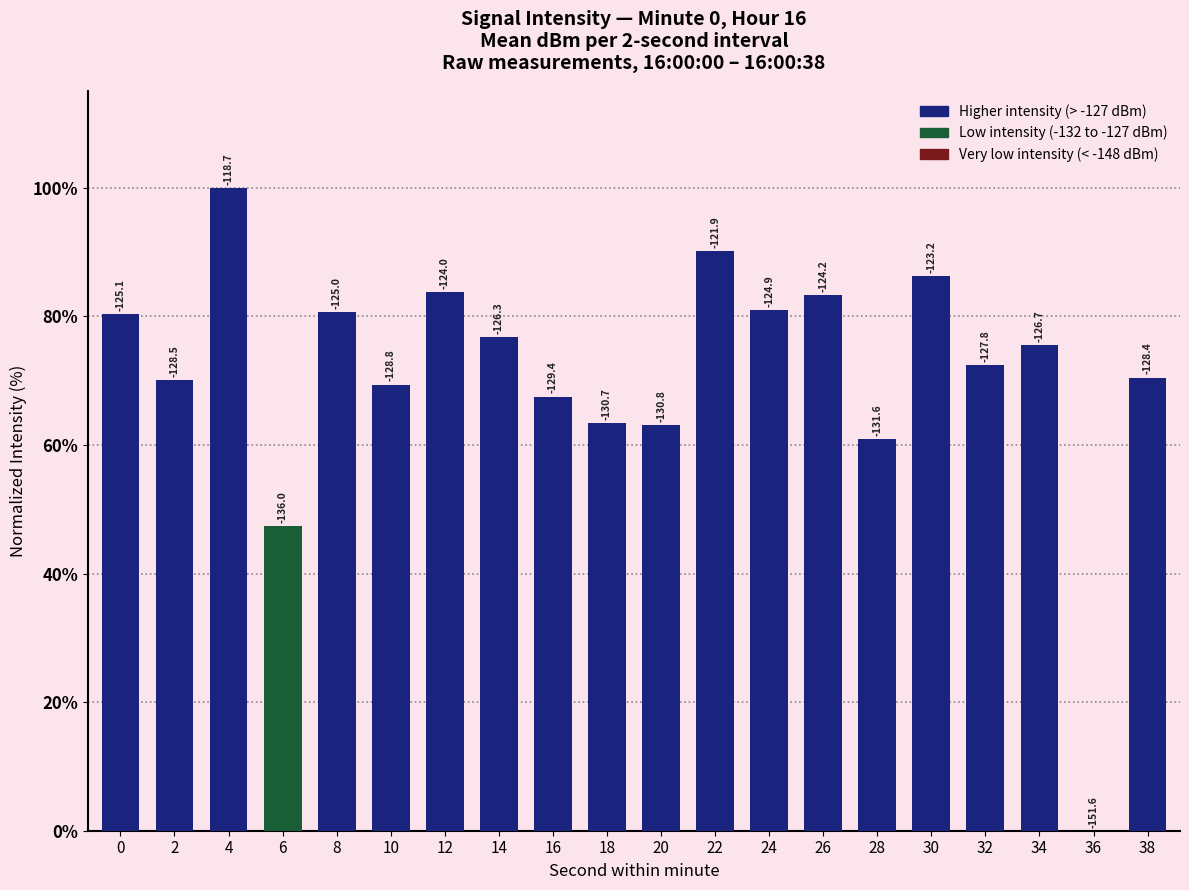

Approximately how many times larger is the value at 2 compared to 12?

0.8